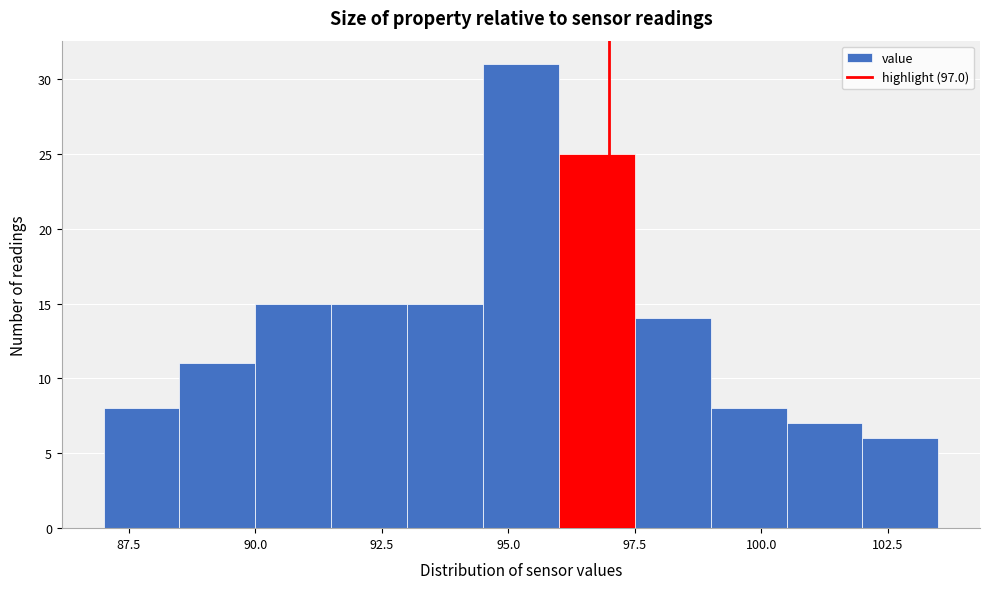

Read against the x-axis, roughly where is the centre of the tallest bar?

95.5